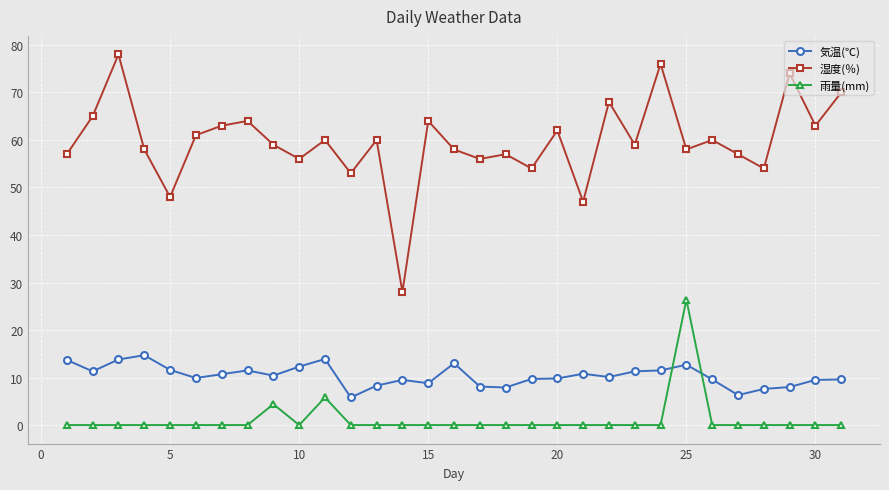

Count the number of data series in this chart.

3